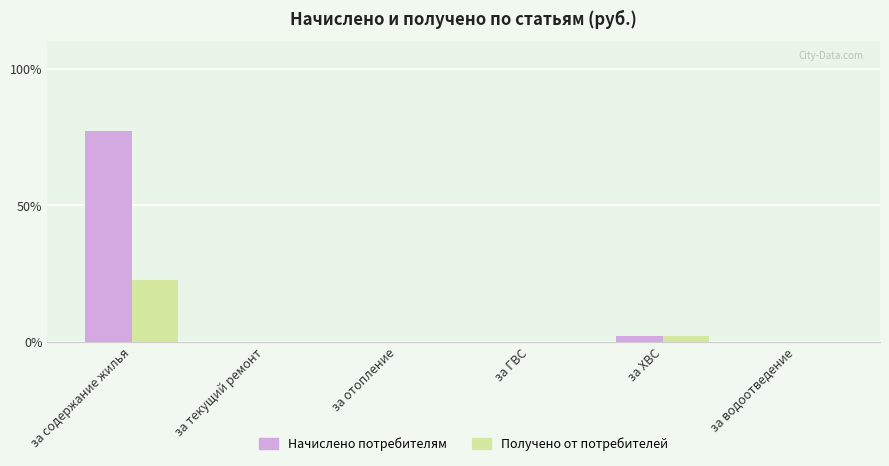

How many series are shown in this chart?

2